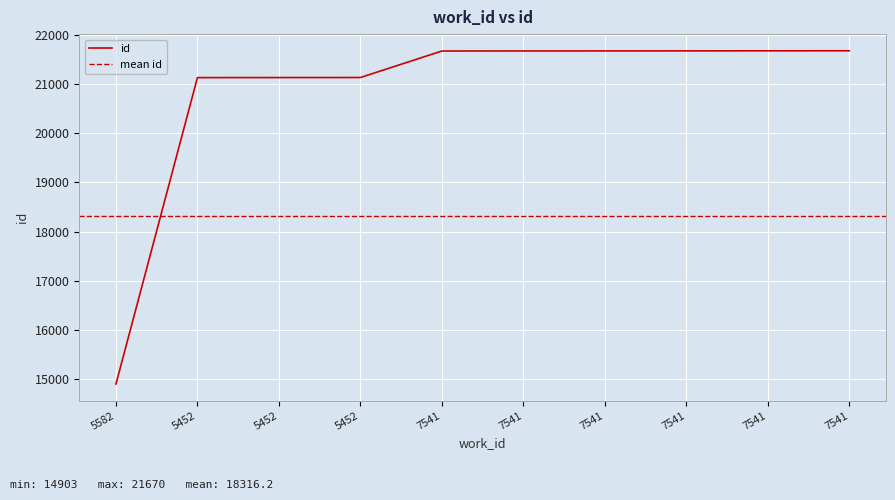

Reading right to left, extract all data points from this chart.

21670	21669	21668	21667	21666	21665	21127	21126	21125	14903